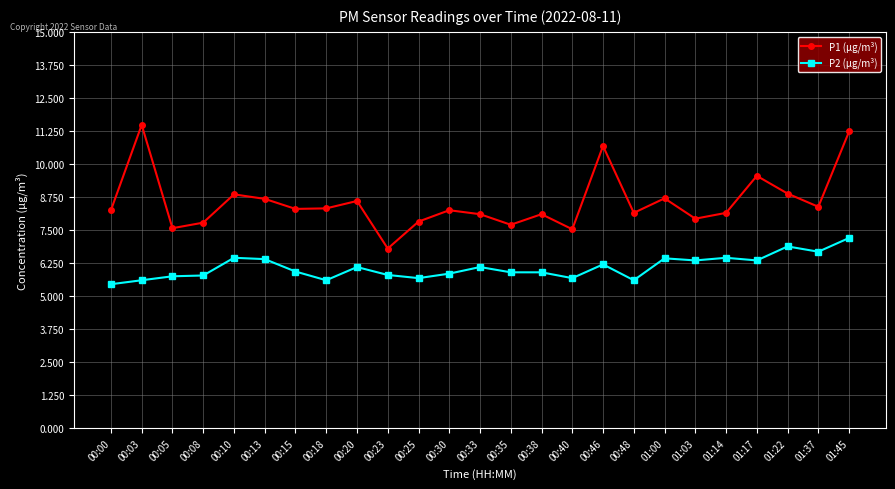

What is the difference between the second highest and second lowest values in the P1 (μg/m³) series?

3.7